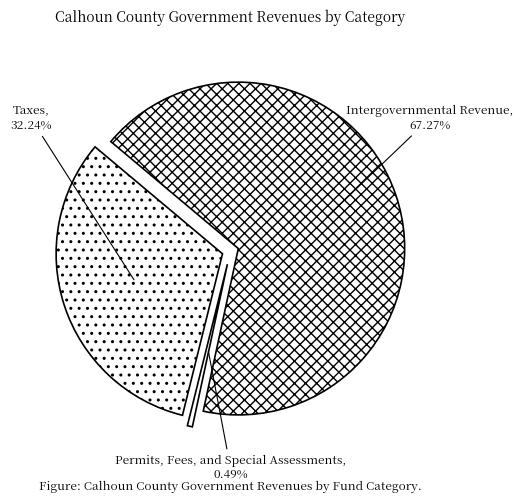

True or false: Permits, Fees, and Special Assessments accounts for 1% of the total.

False